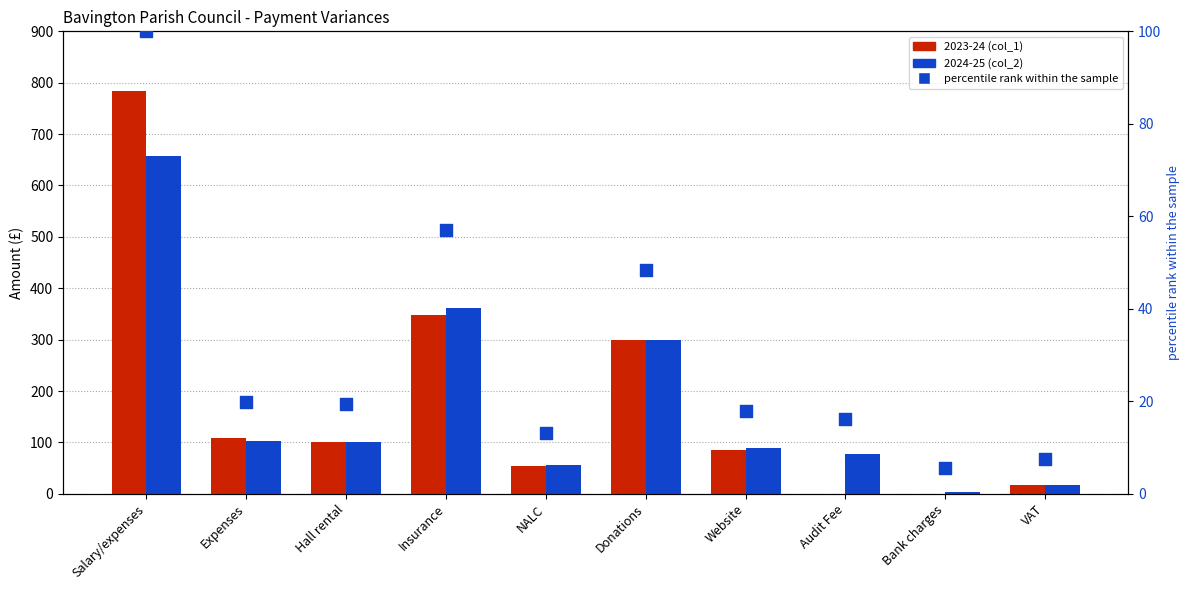

At how many categories does at least one series exceed 78?

6